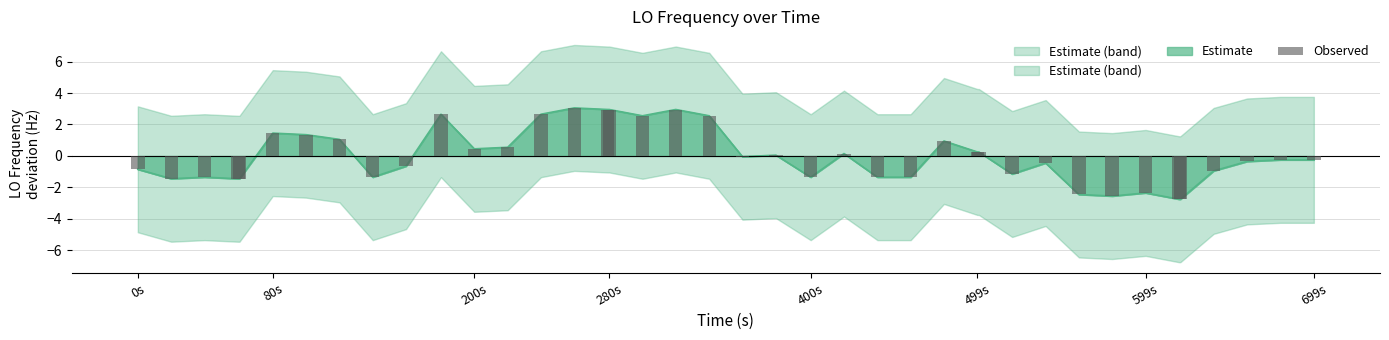

How many values exceed 0?

18